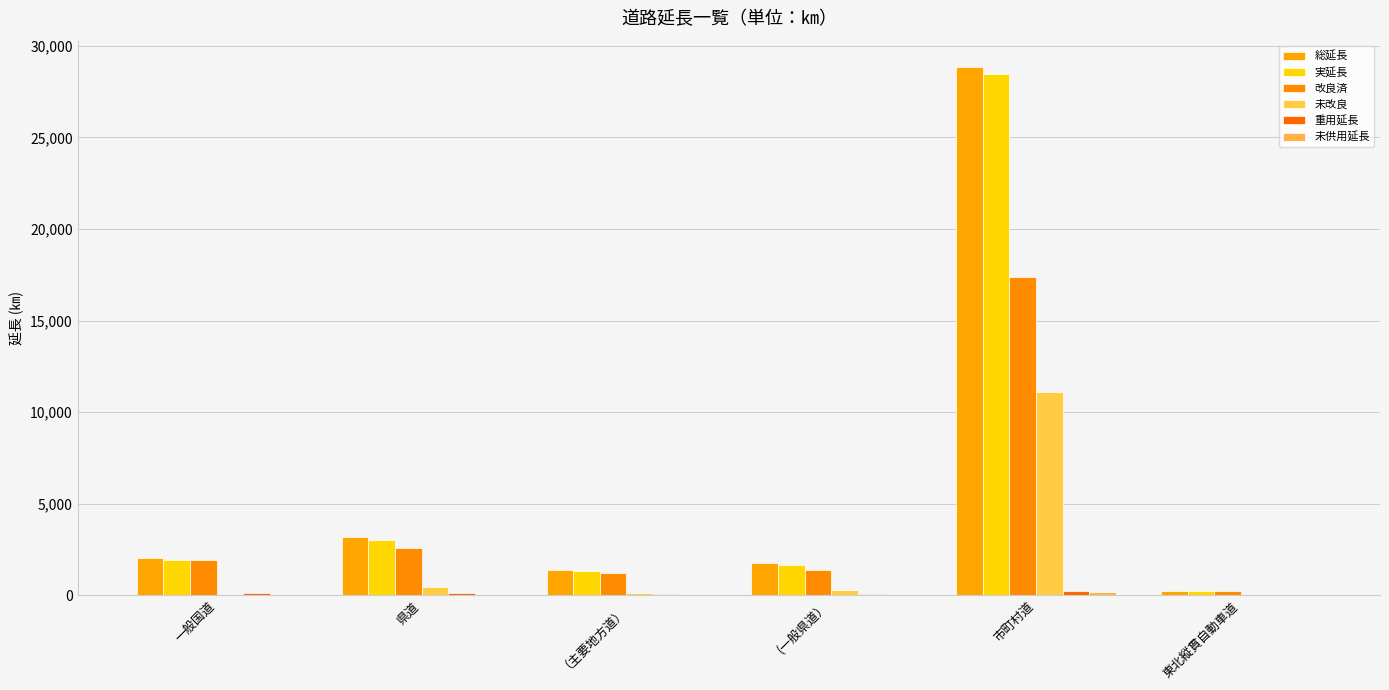

Are the bars horizontal?

No